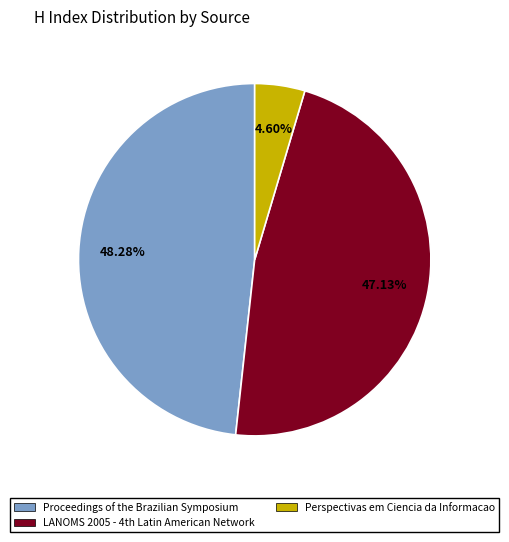

Which category has the biggest portion of the pie?

Proceedings of the Brazilian Symposium